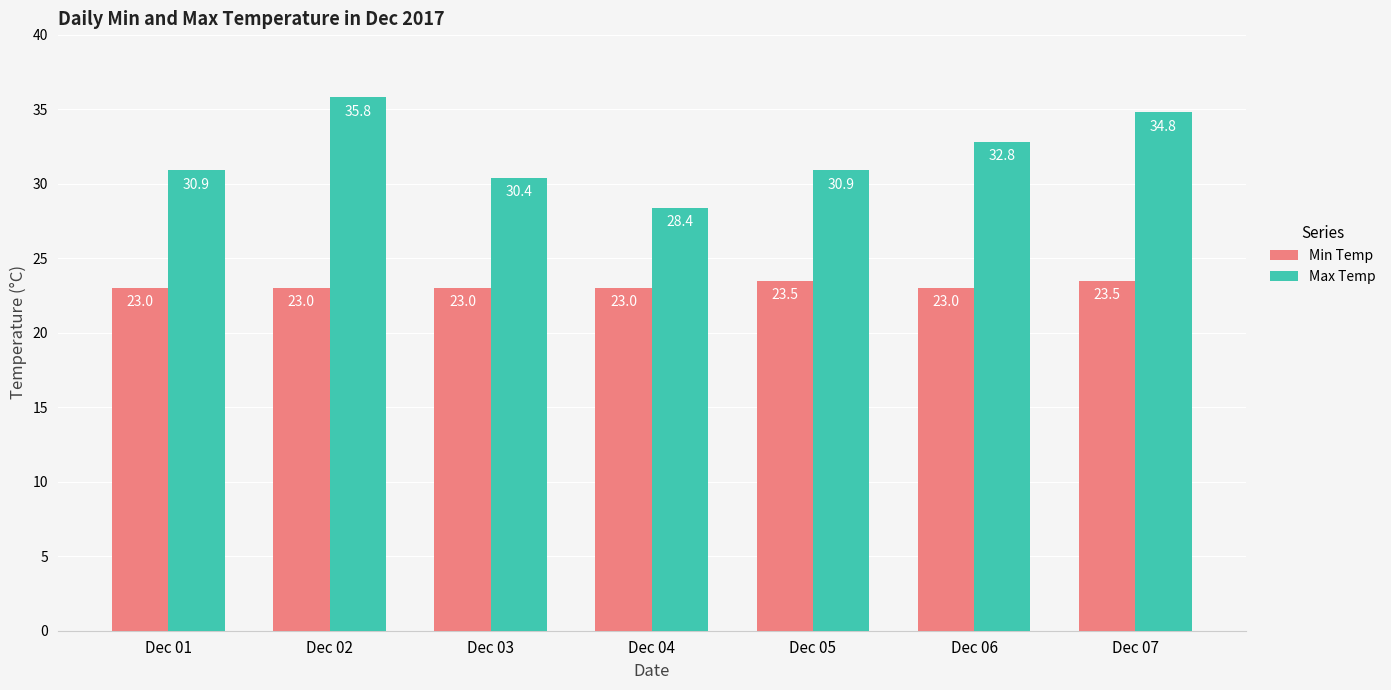

Which series has the widest spread of values?

Max Temp